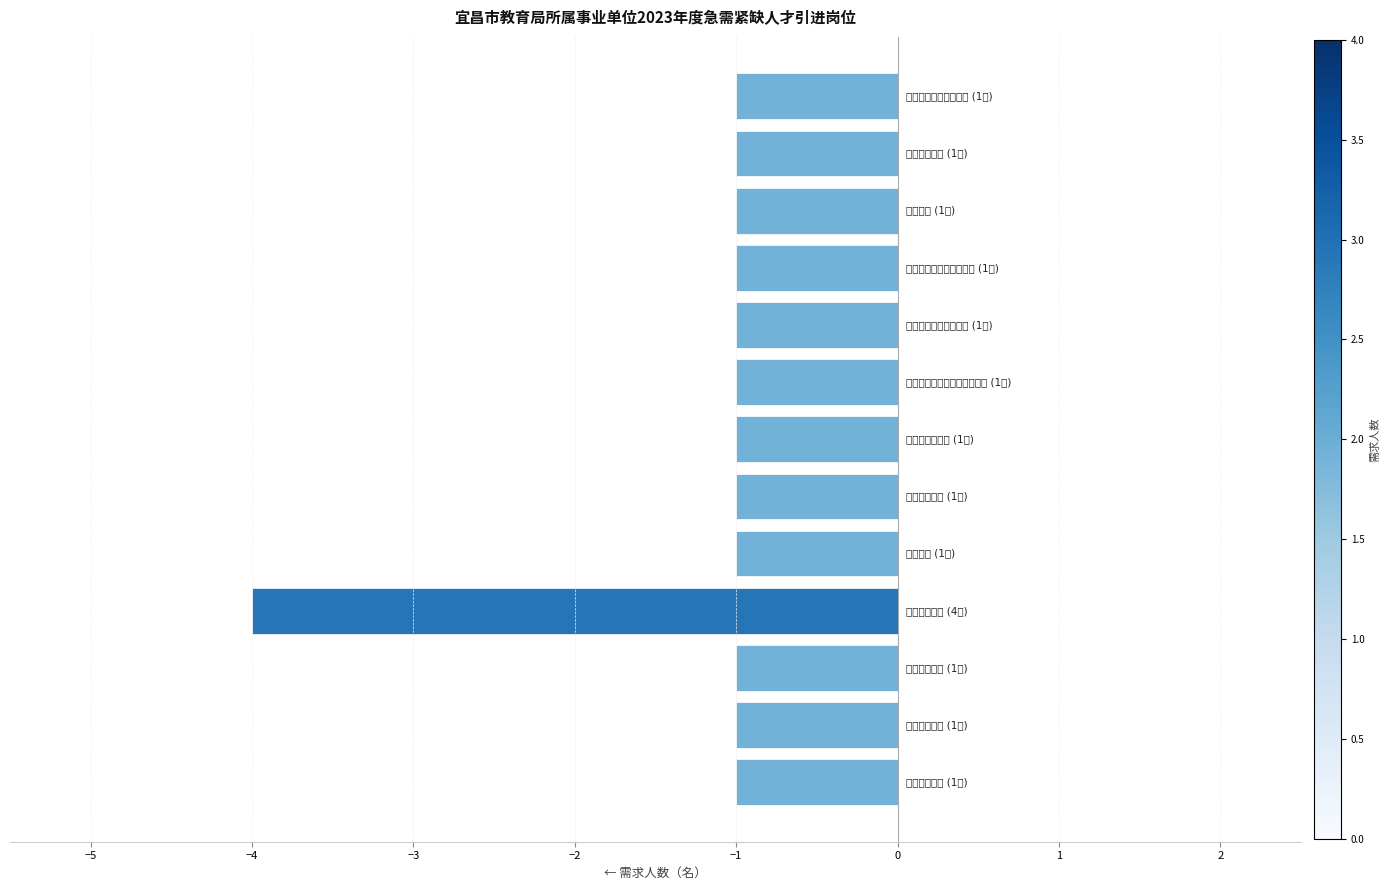

What is the average value?

-1